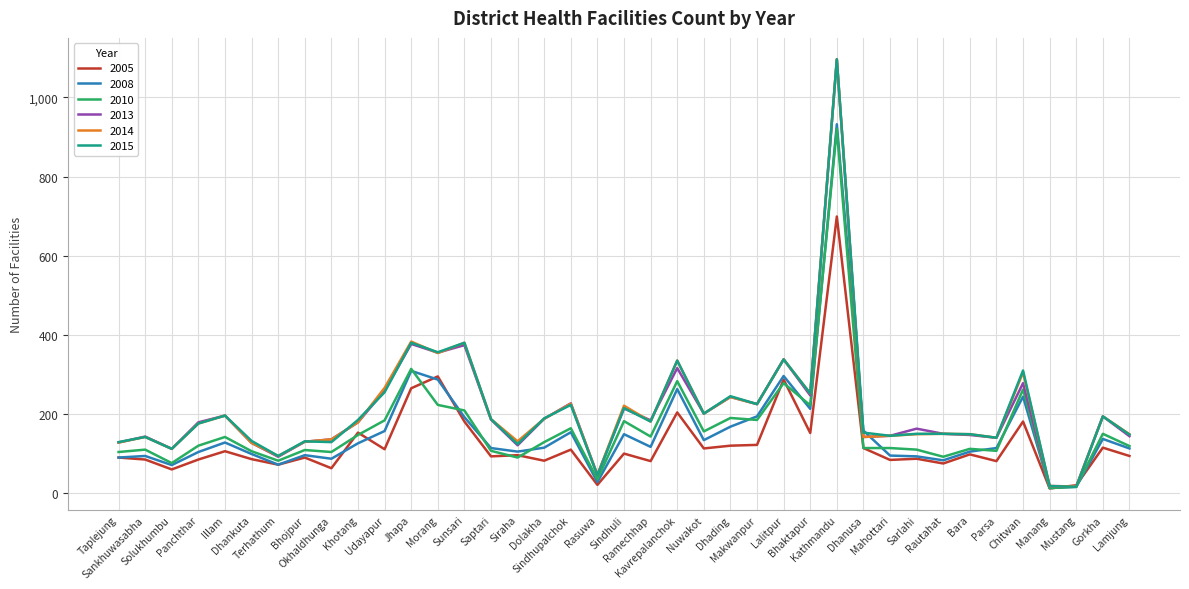

What is the greatest value displayed?

1096